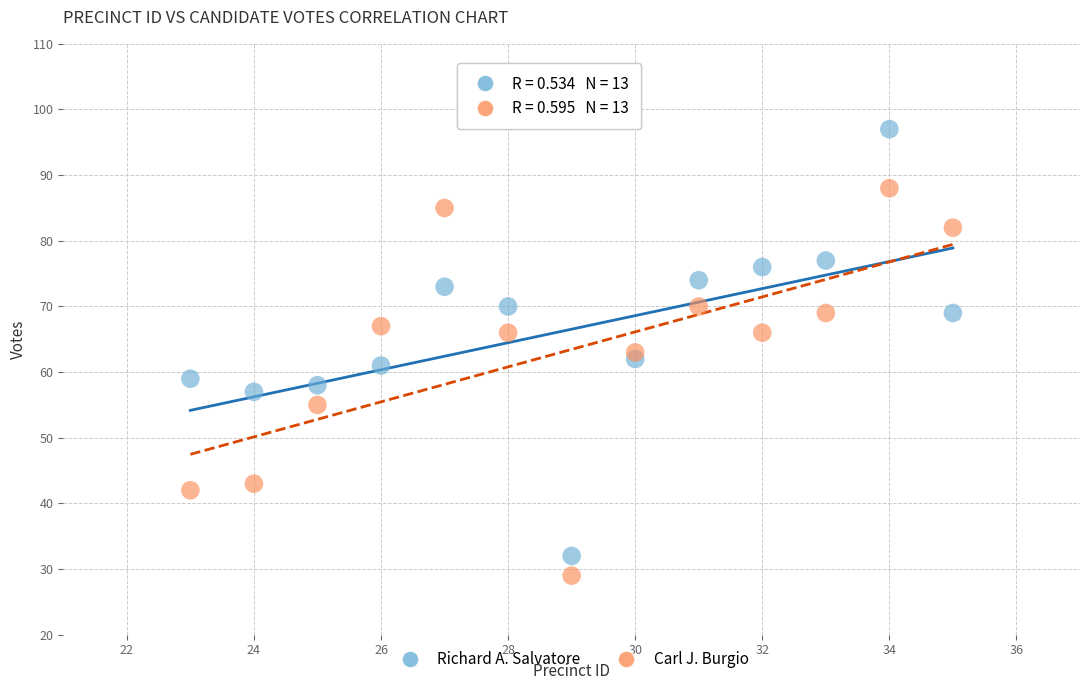

Across all data points, what is the range of X values (max minus min)?

12